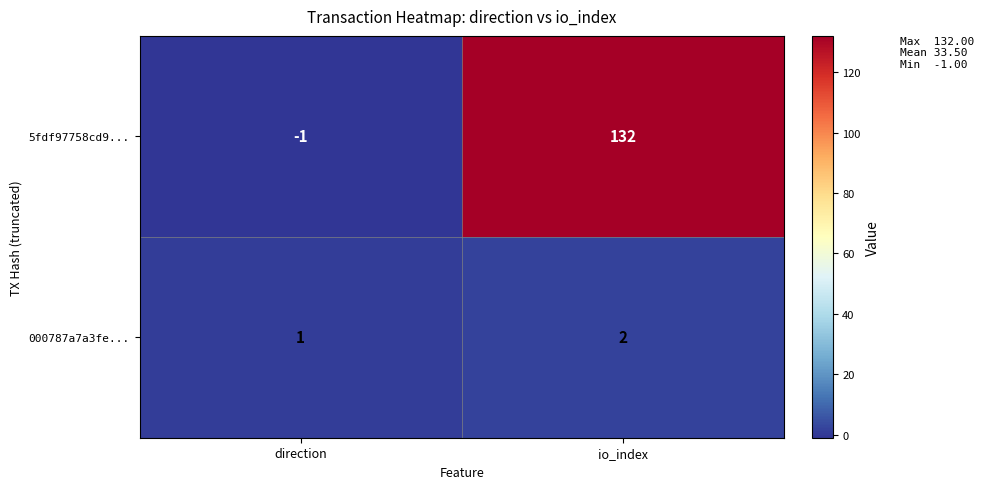

List the series in order of their overall mean, lowest first.

000787a7a3fe..., 5fdf97758cd9...